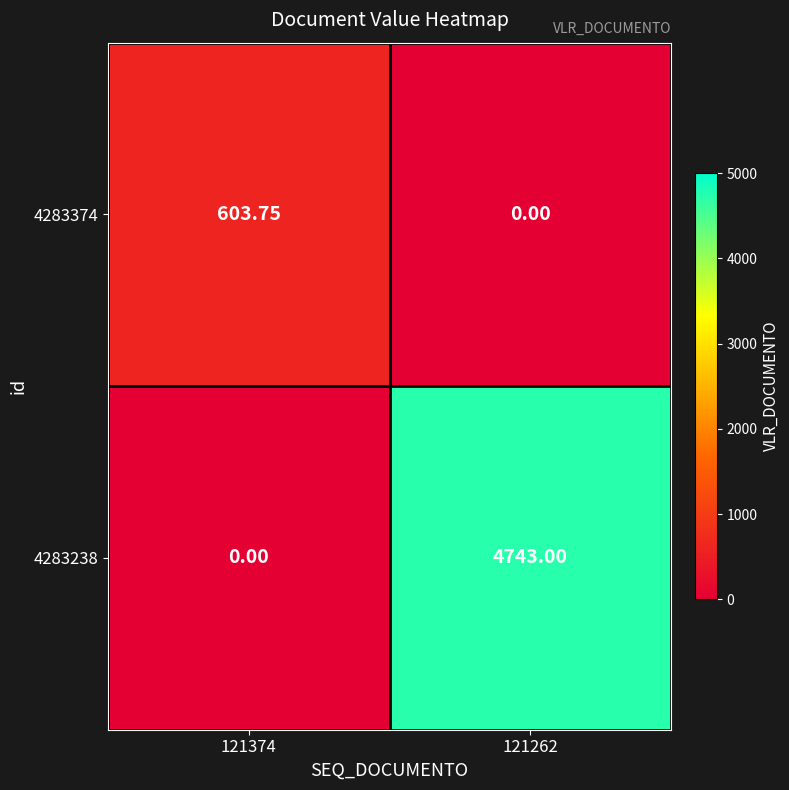

Between 121374 and 121262, which series saw the biggest shift?

4283238